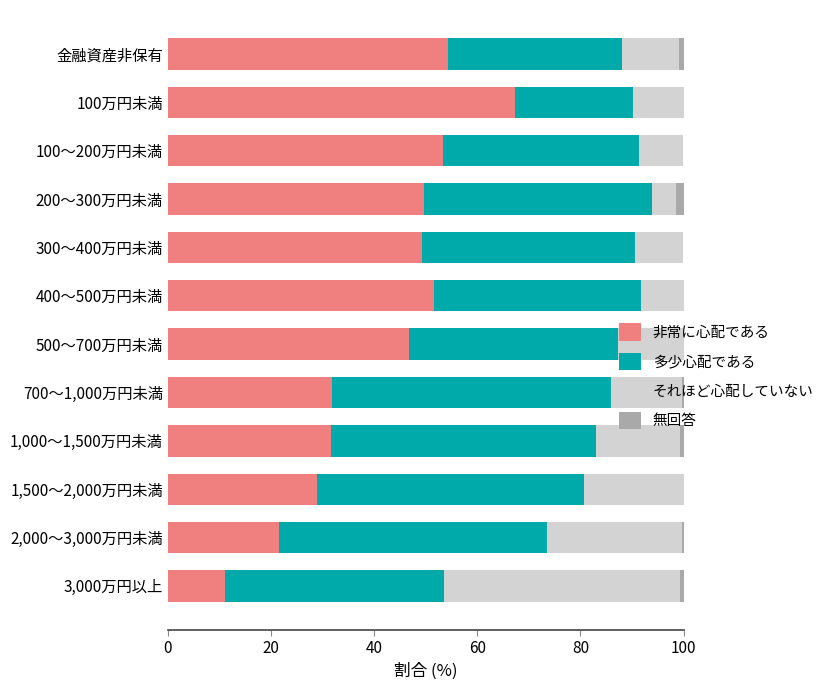

What is the total value across all series at 300～400万円未満?

99.9